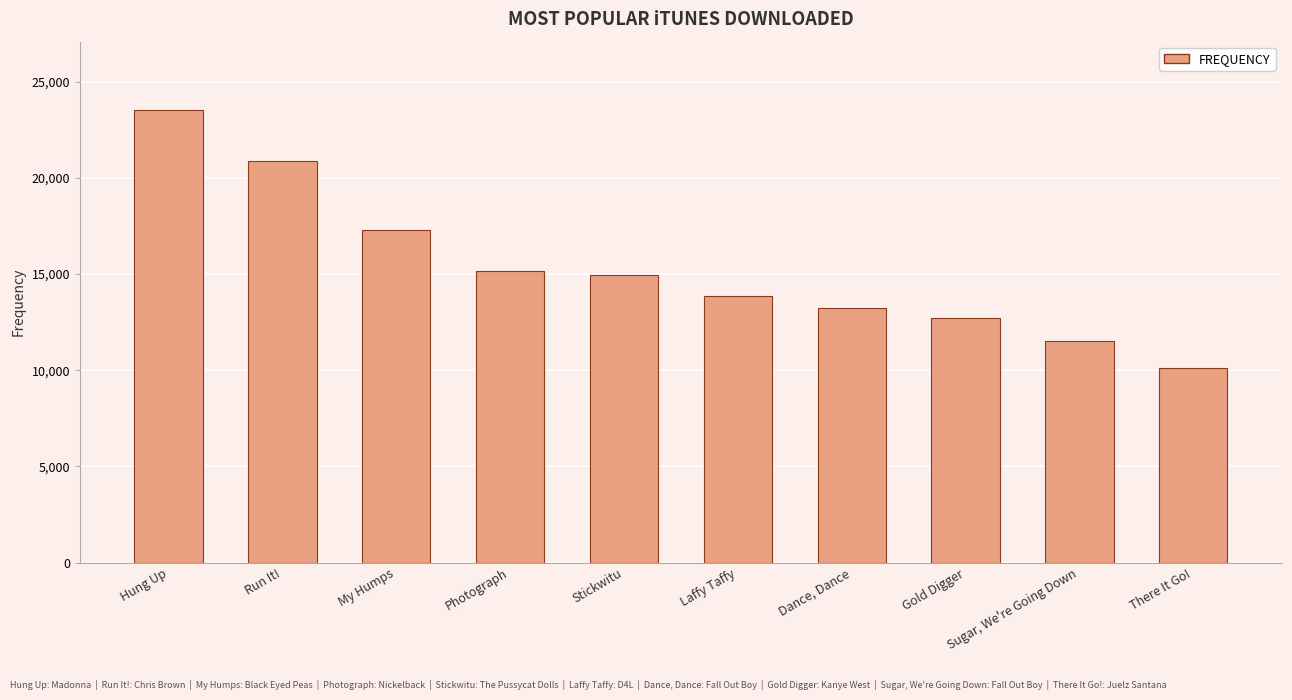

At which label is the value closest to 16841?

My Humps